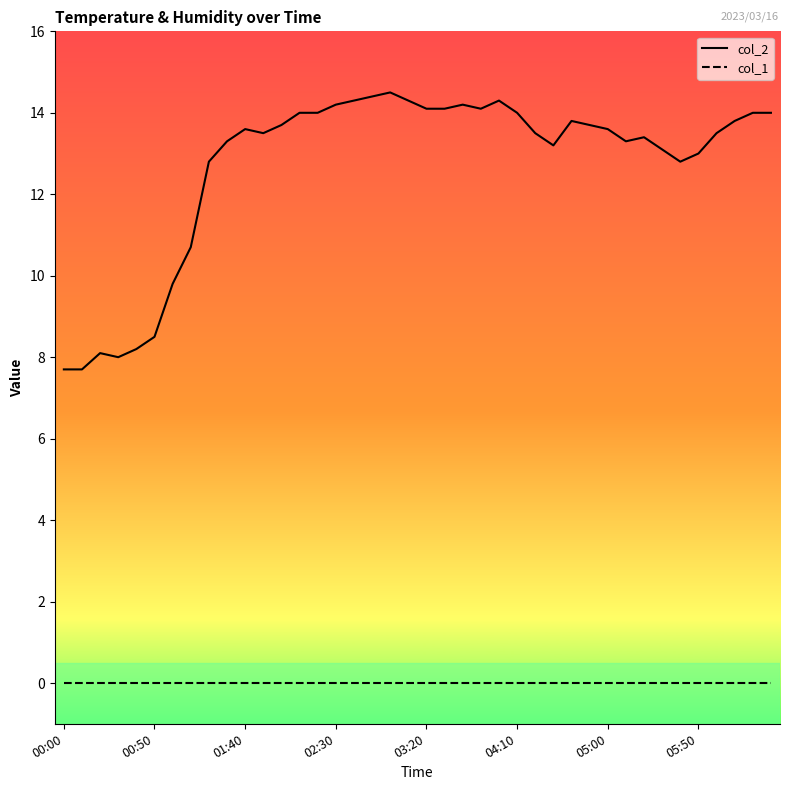

True or false: col_1 and col_2 intersect in this chart.

False